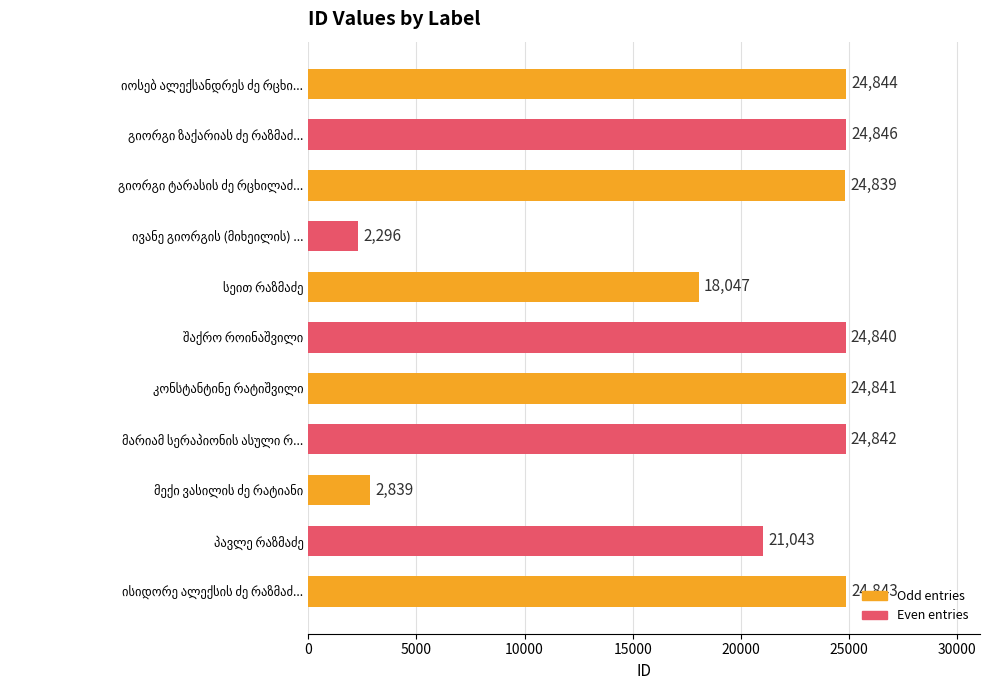

What value does the data have at იოსებ ალექსანდრეს ძე რცხილაძე, to the nearest 10?

24840